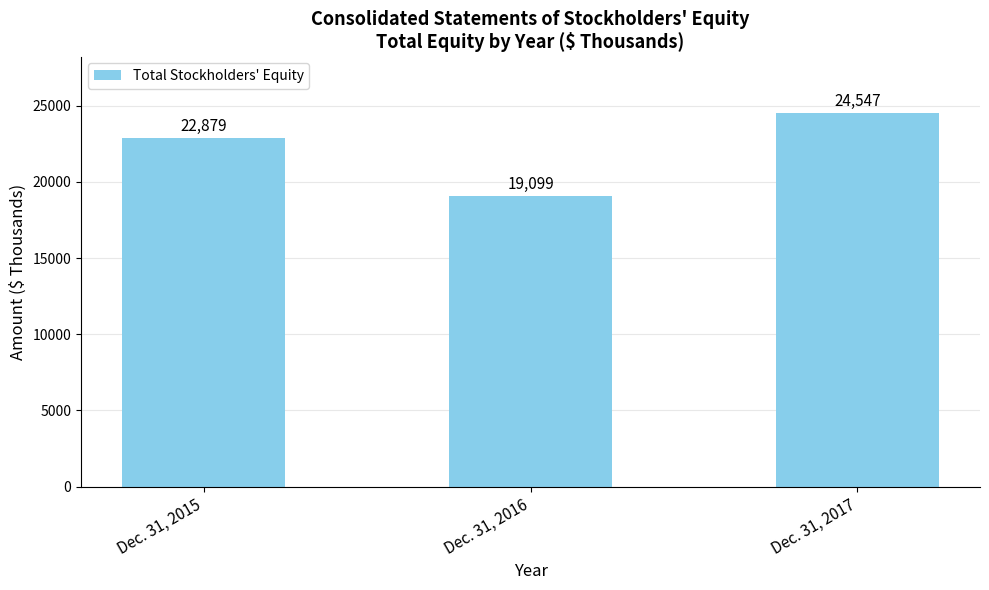

Reading left to right, transcribe all the data shown in this chart.

22879	19099	24547